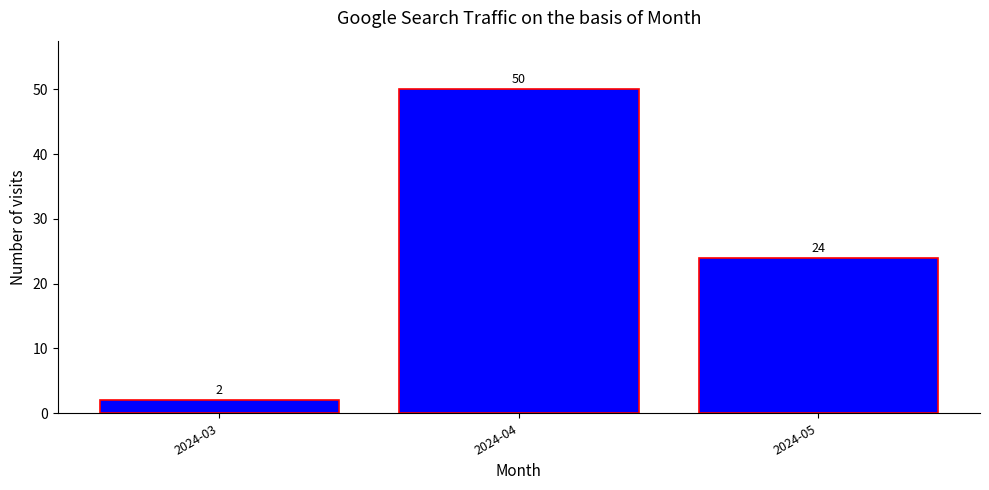

What is the minimum value shown in the chart?

2